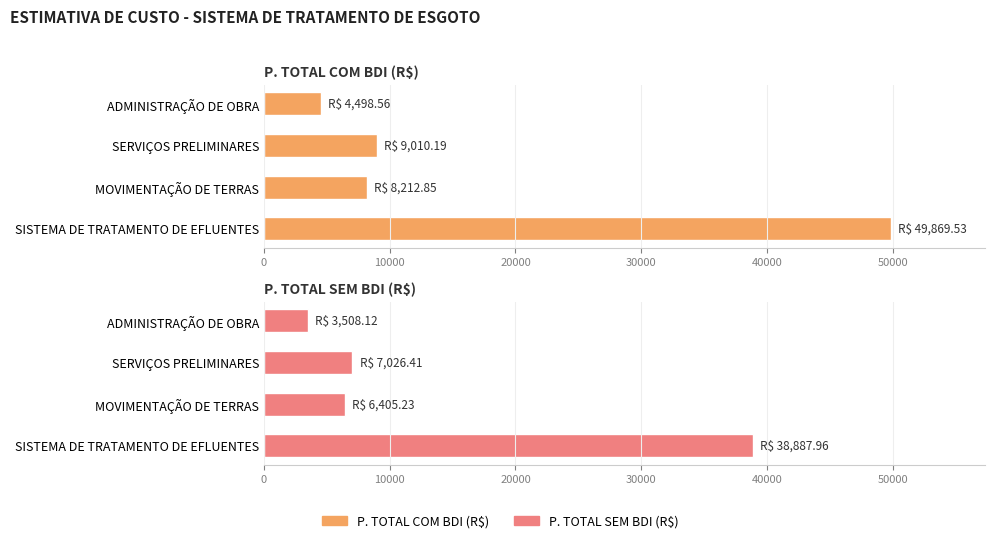

Rank the series by their average value, from lowest to highest.

P. TOTAL SEM BDI (R$), P. TOTAL COM BDI (R$)